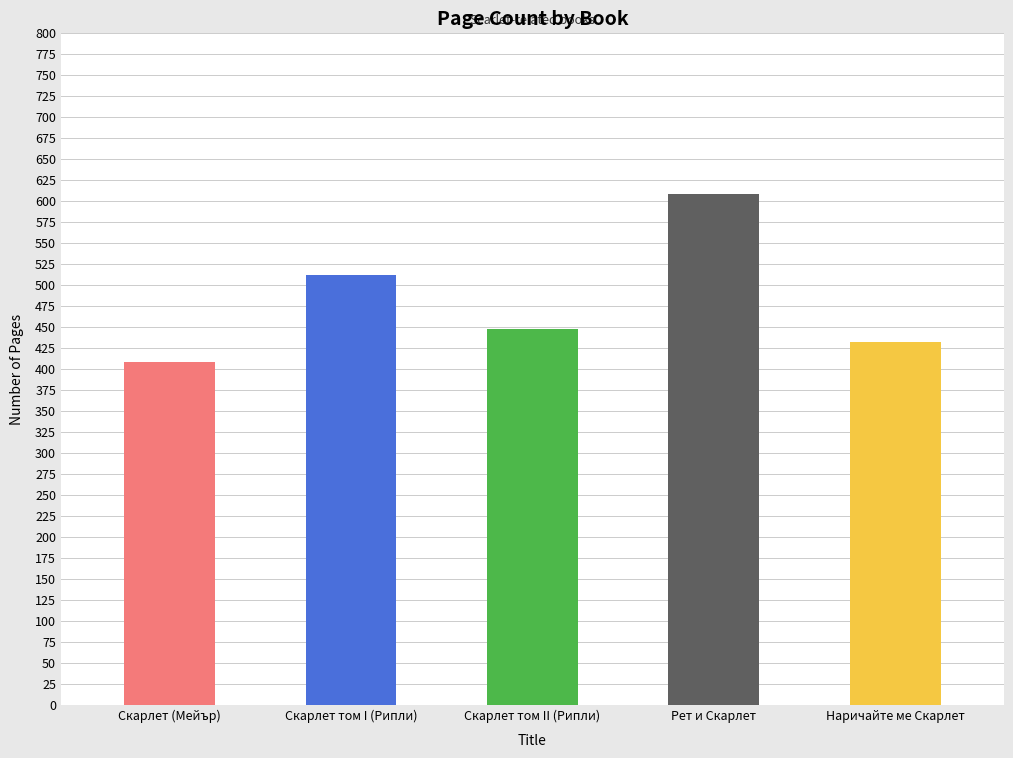

What position from the right is Рет и Скарлет?

2